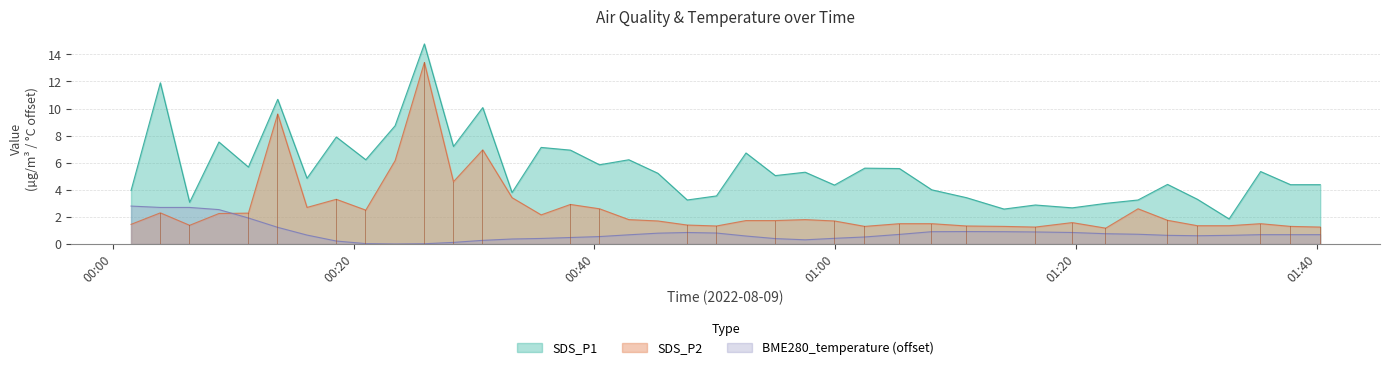

What is the sum of the SDS_P1 values at 2022/08/09 00:08:49 and 2022/08/09 00:40:26?

13.4